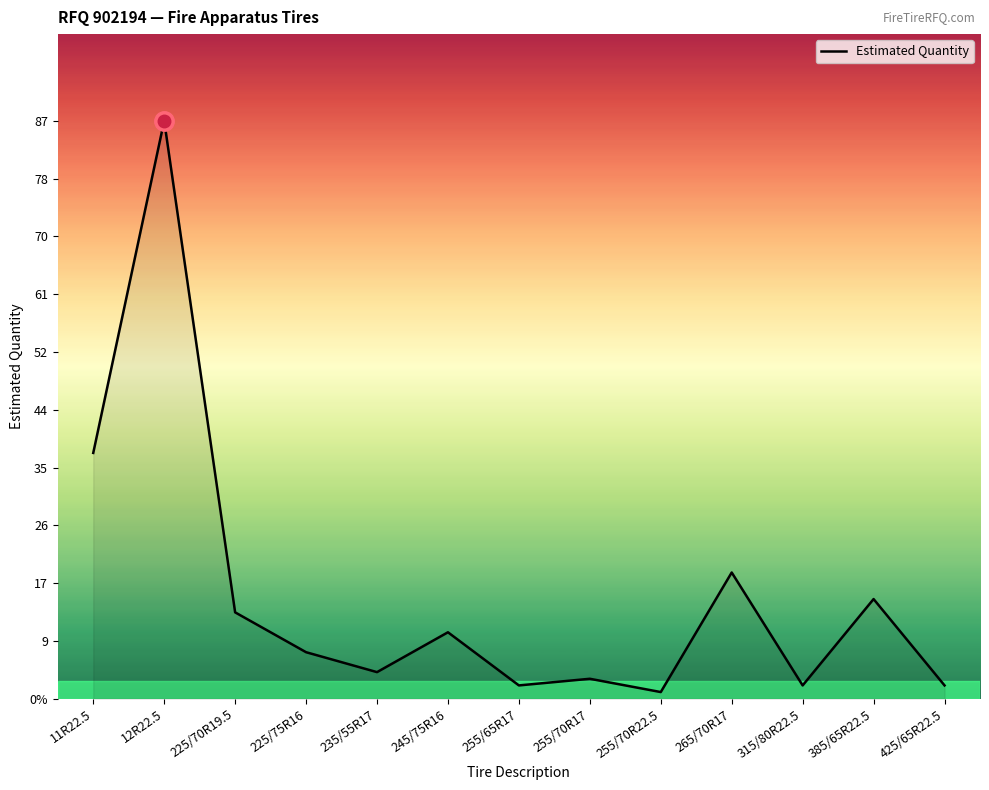

At which category does the data reach its first local peak?

12R22.5